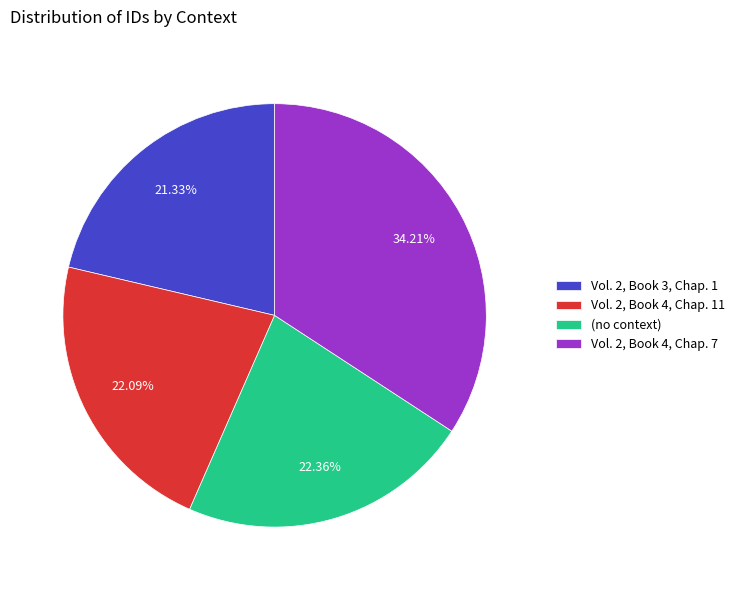

Which has a higher value, Vol. 2, Book 4, Chap. 7 or (no context)?

Vol. 2, Book 4, Chap. 7